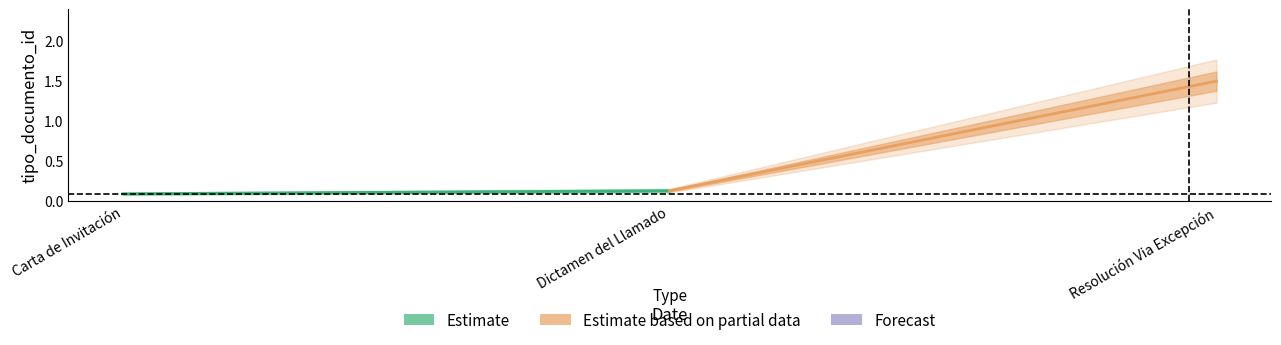

What is the value of the Estimate based on partial data point at the 1st from the left?

0.1